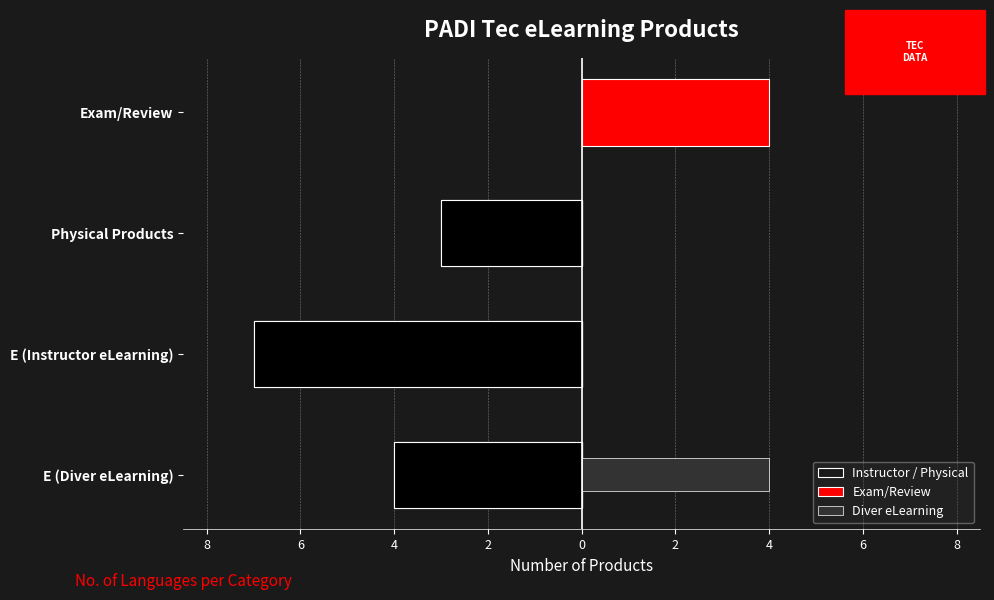

True or false: Instructor / Physical has a value of -2 at Physical Products.

False